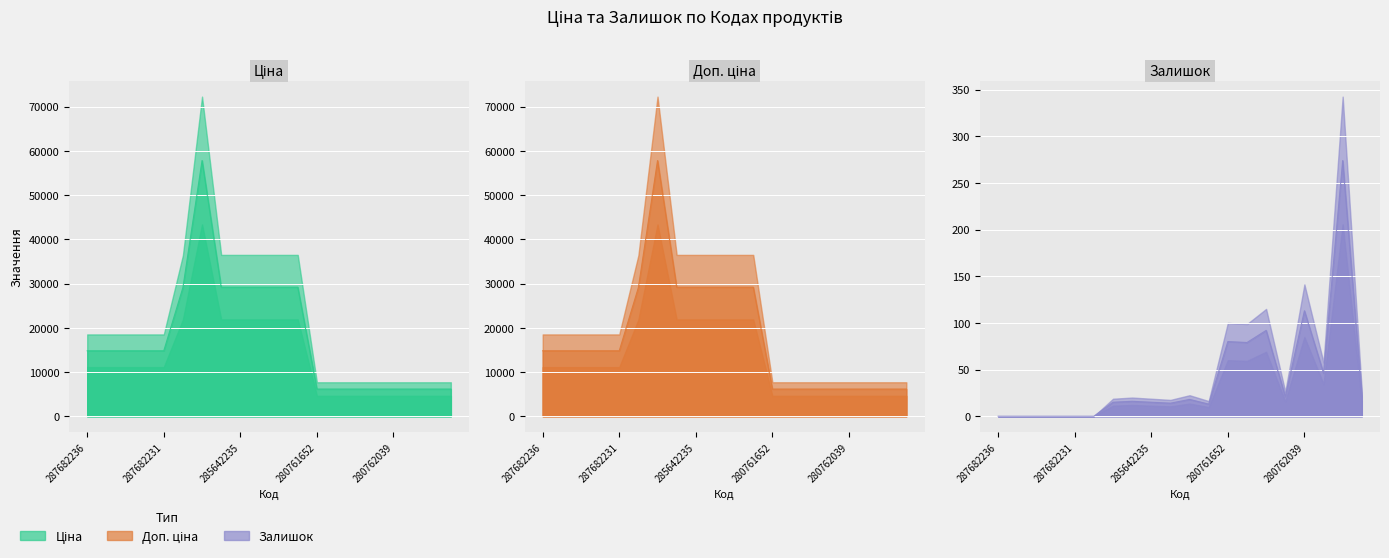

What position from the left is 287682234?

3